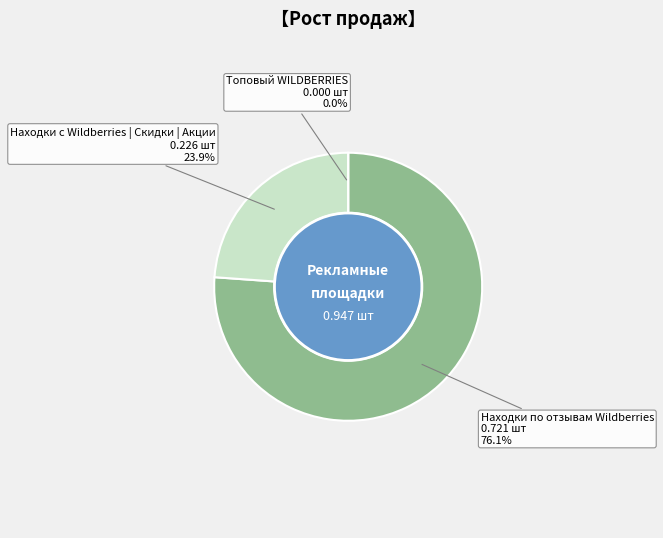

Which category has the biggest portion of the pie?

Находки по отзывам Wildberries